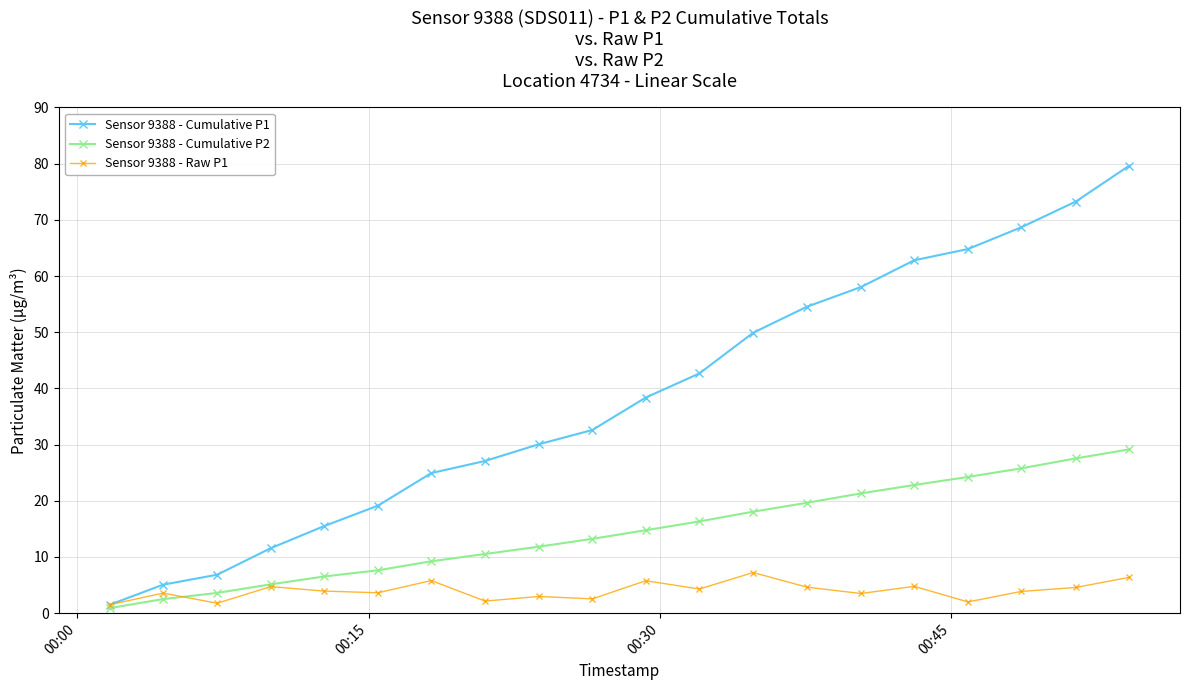

Does the chart display data point markers on the line(s)?

Yes